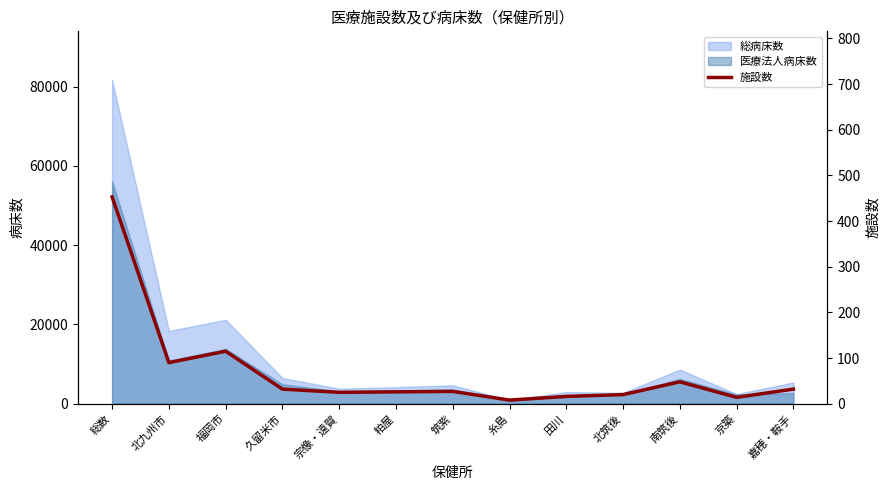

Between 筑紫 and 久留米市, which is larger?

久留米市